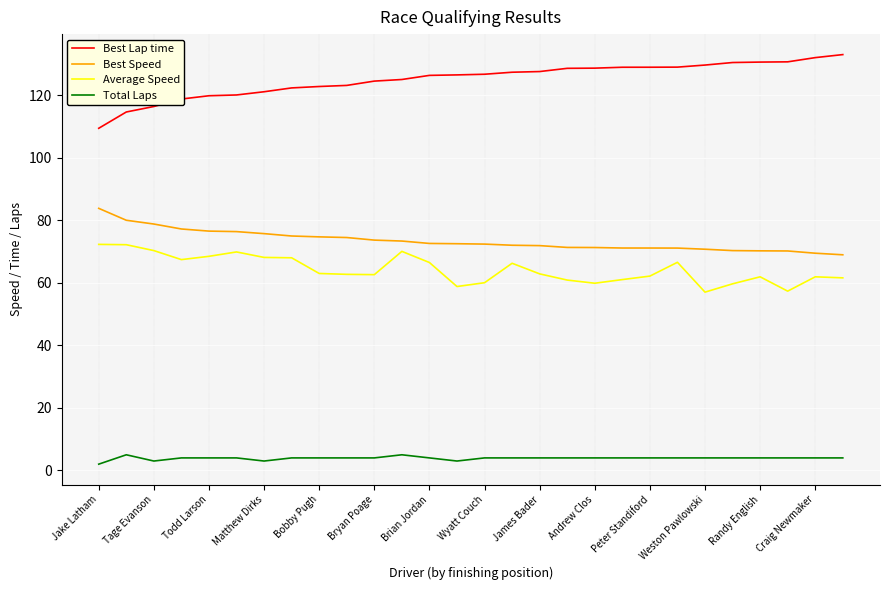

Which series has the largest total across all categories?

Best Lap time